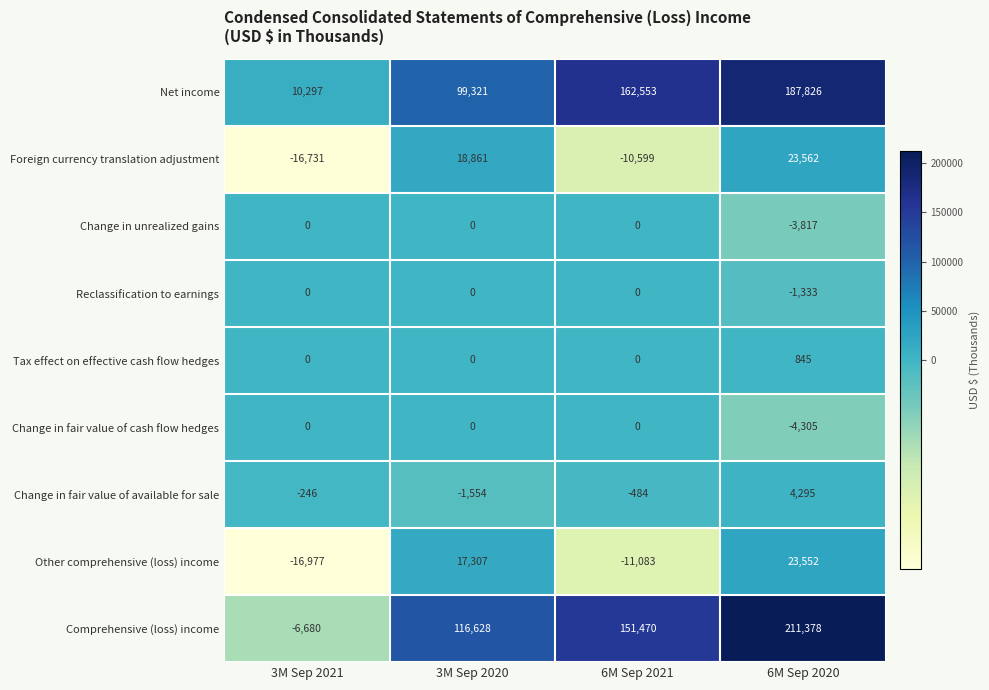

What is the lowest value of the Change in fair value of available for sale series?

-1554